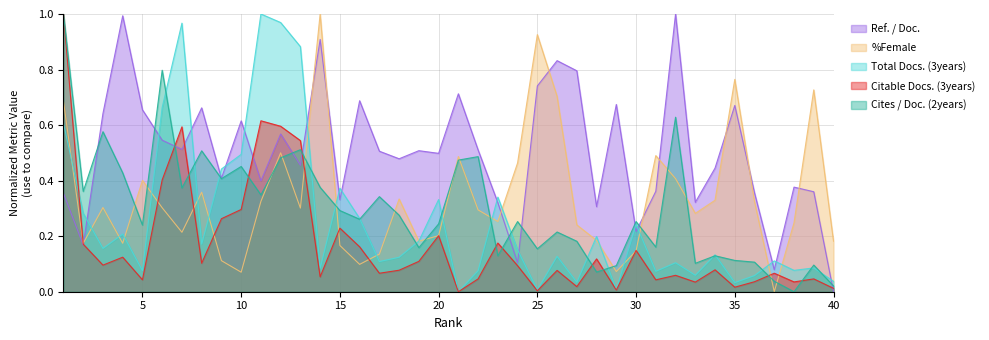

What is the difference between the maximum and minimum values in the Total Docs. (3years) series?

1.0